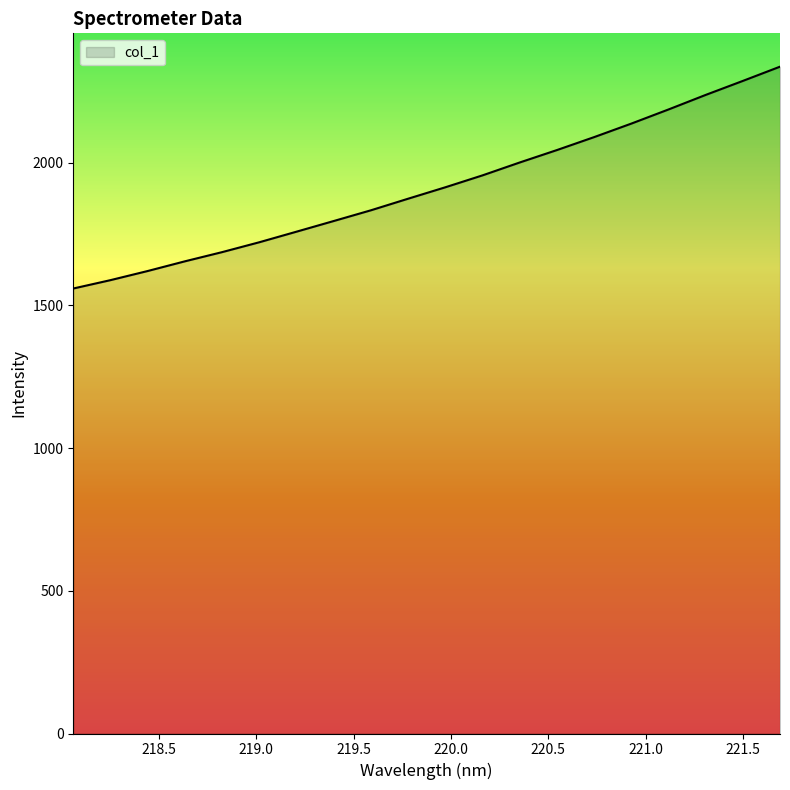

What is the minimum value shown in the chart?

1558.7